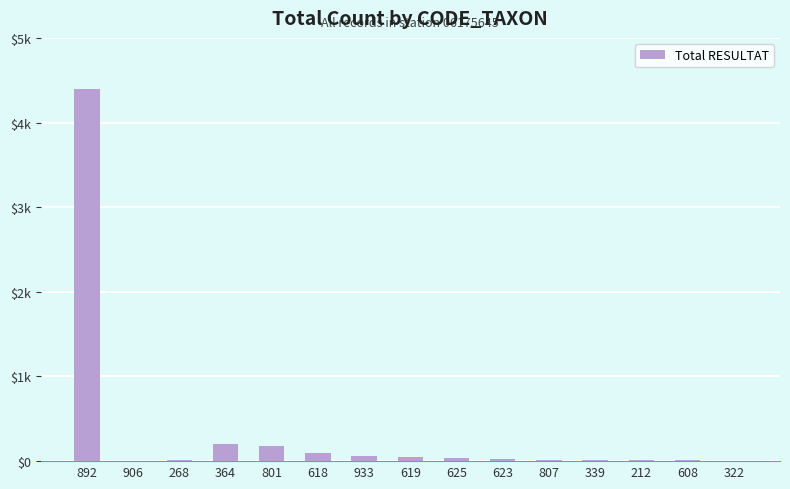

Approximately how many times larger is the value at 892 compared to 364?

22.0